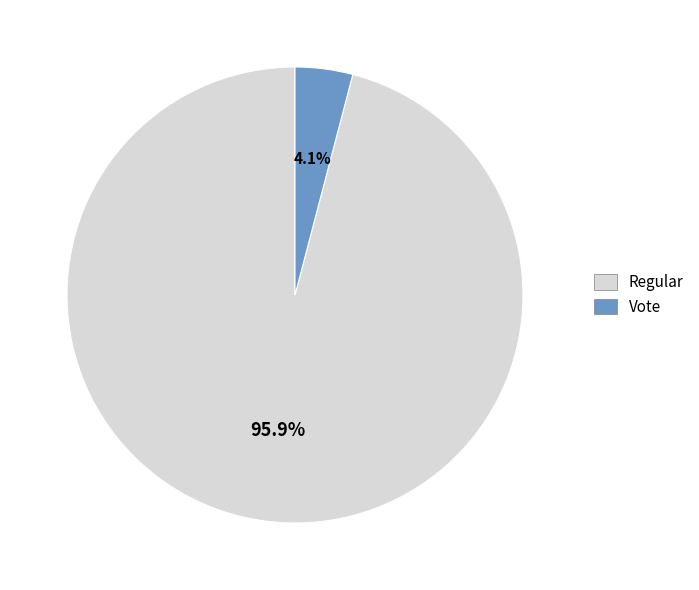

Which category has the biggest portion of the pie?

Regular